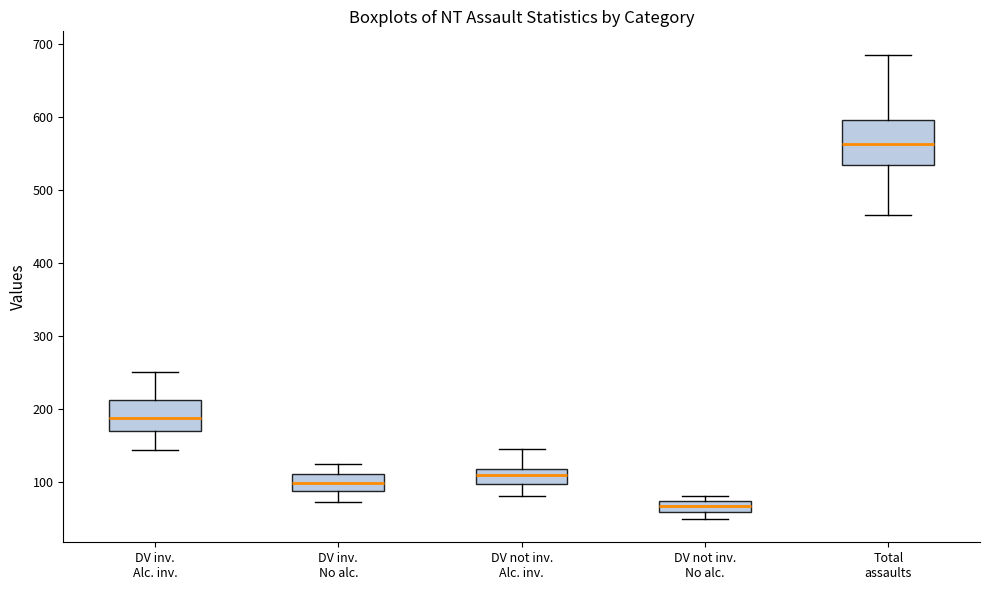

Which box is the tallest, from its lower edge to its upper edge?

Total assaults